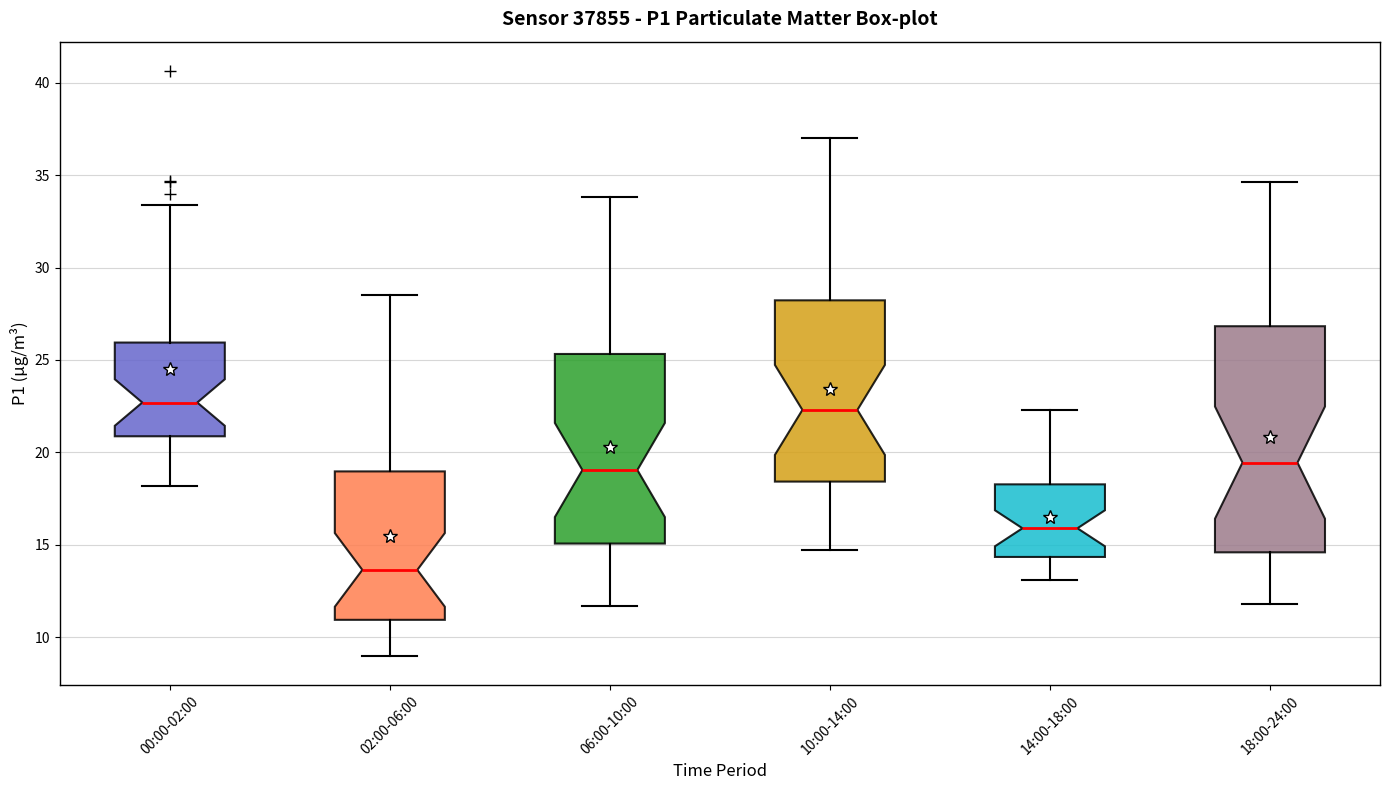

Where does the upper whisker of the box for 18:00-24:00 end on the y-axis? The values are not printed on the chart, so give them approximately, as read against the axis.

34.5